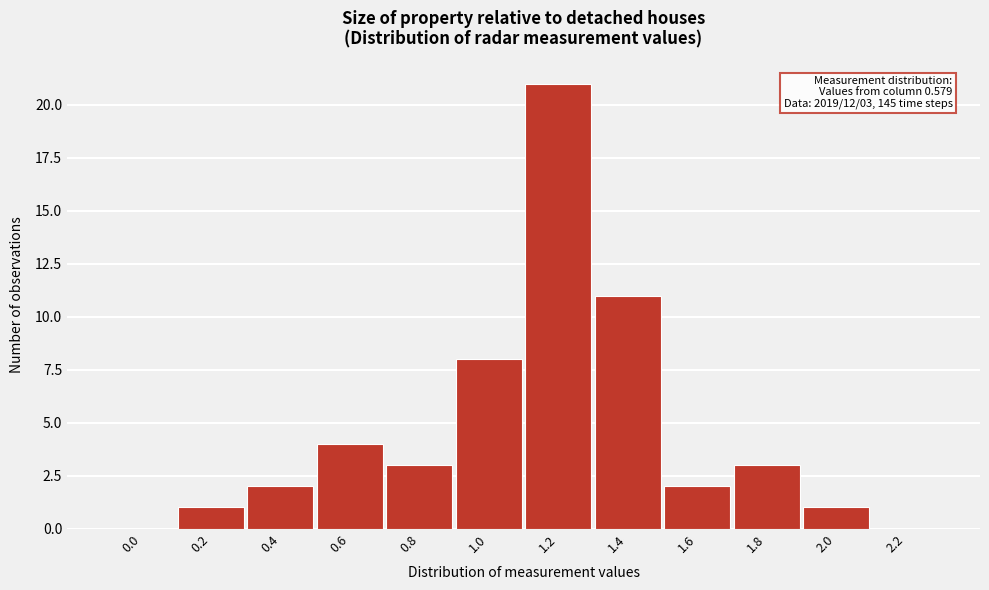

Reading right to left, what are all the values shown in this chart?

2.2=0	2.0=1	1.8=3	1.6=2	1.4=11	1.2=21	1.0=8	0.8=3	0.6=4	0.4=2	0.2=1	0.0=0